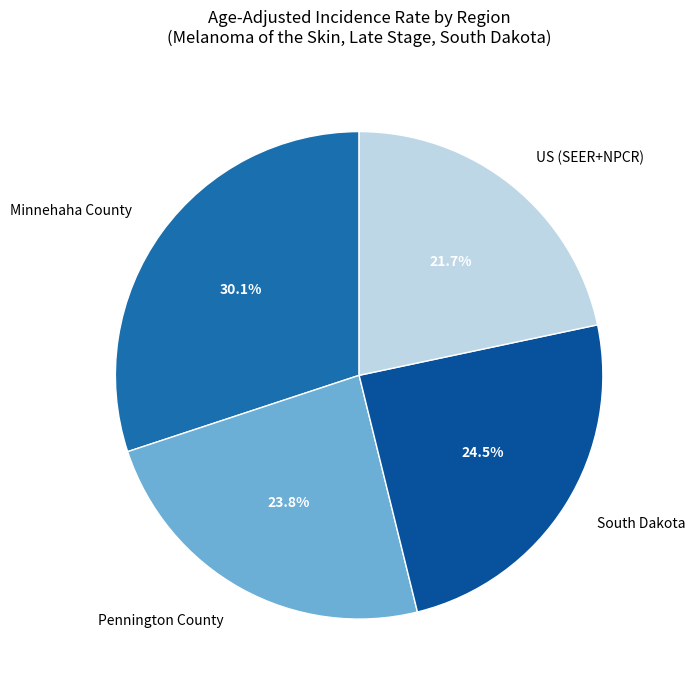

Which slice is the largest?

Minnehaha County